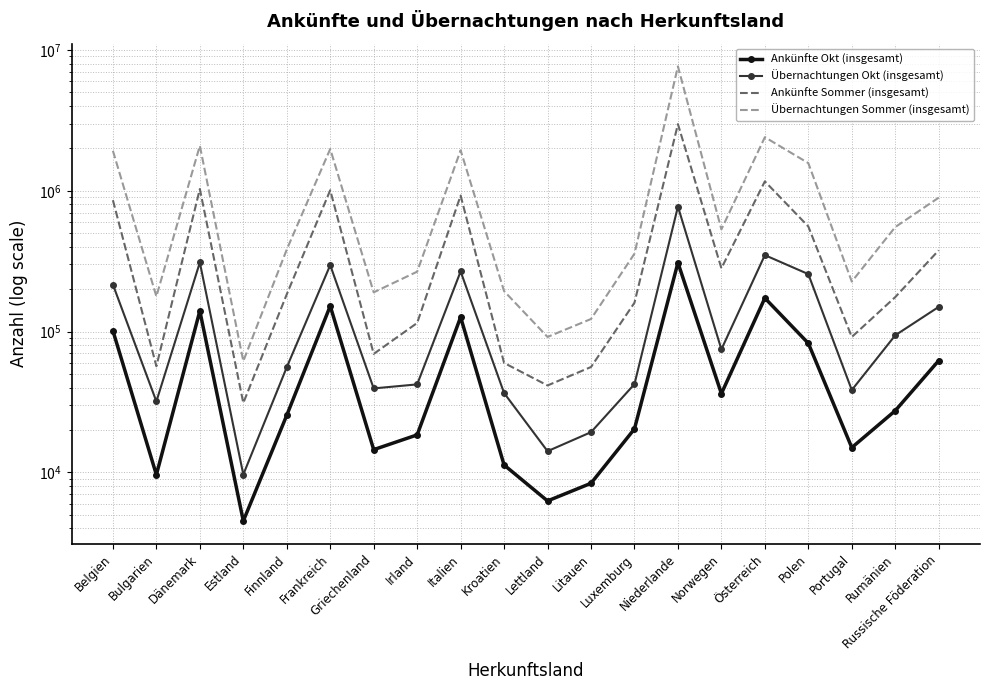

True or false: Übernachtungen Sommer (insgesamt) and Ankünfte Okt (insgesamt) intersect in this chart.

False